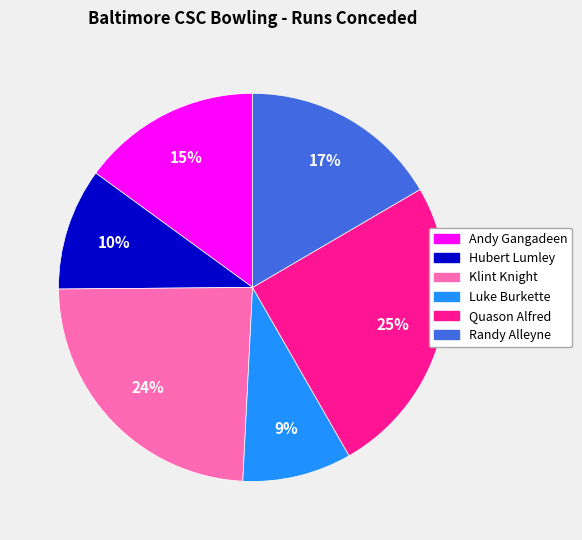

Do Andy Gangadeen and Hubert Lumley together represent more than half of the pie?

No